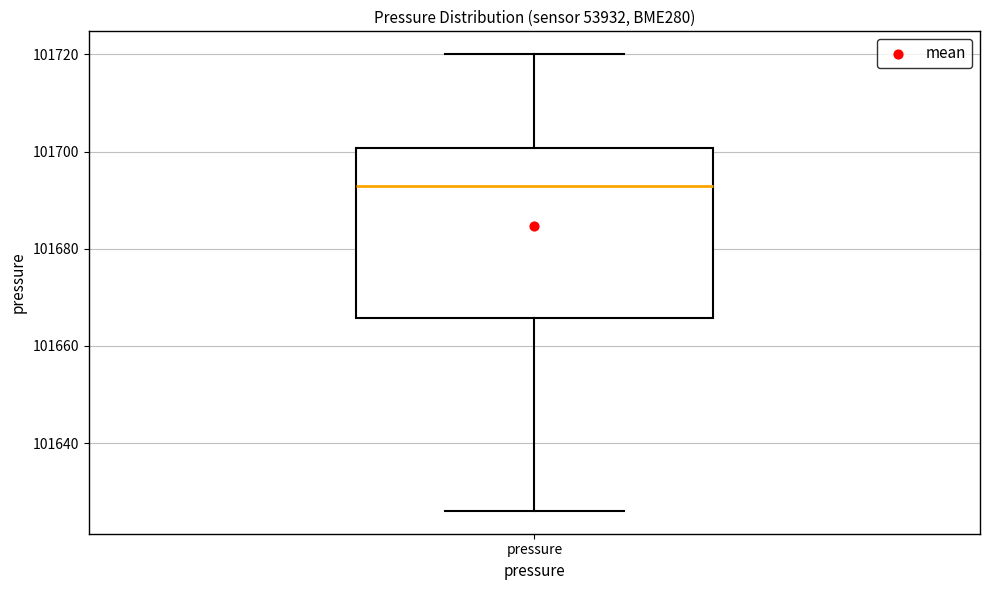

Transcribe this box plot: give where the median line is, the range the box spans, and where the two whiskers end, as read against the y-axis. The values are not printed on the chart, so give them approximately, as read against the axis.

median 101692, box 101666 to 101700, whiskers 101626 to 101720